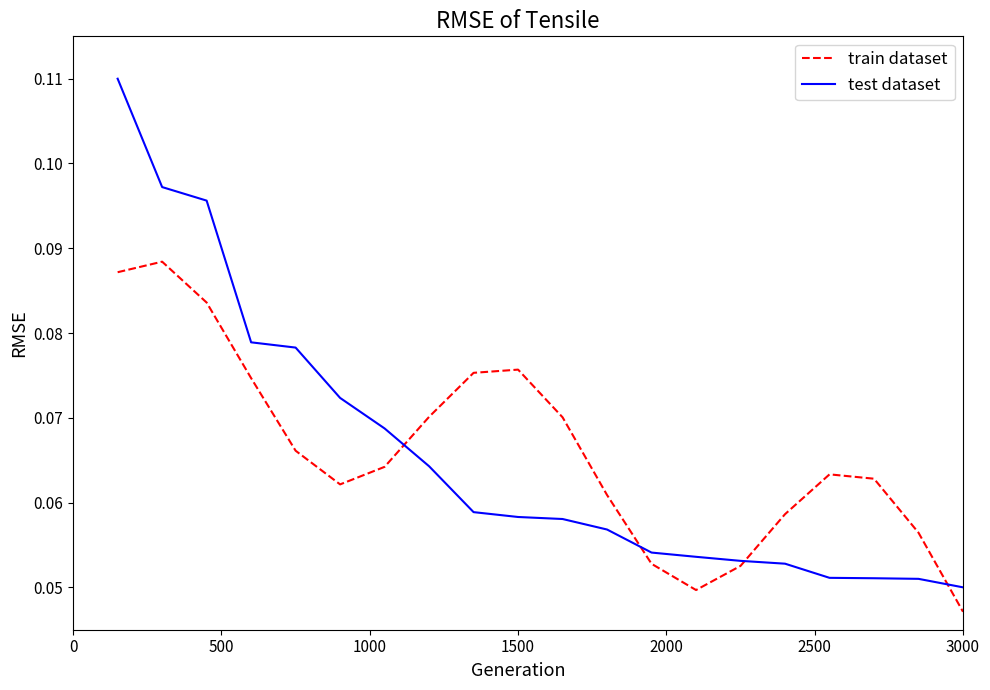

Which series has the widest spread of values?

test dataset